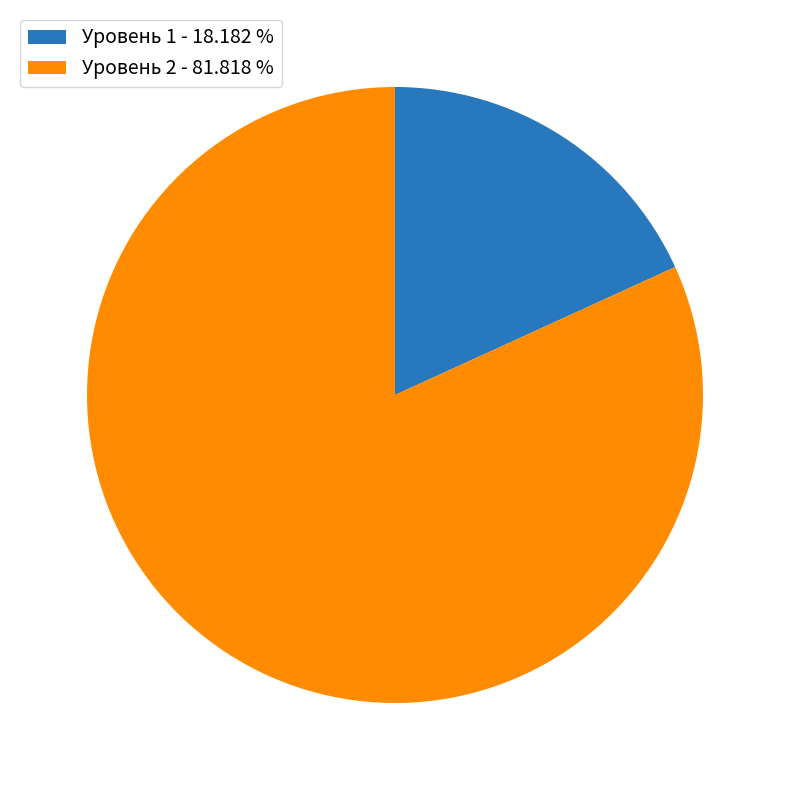

Which has a higher value, Уровень 1 - 18.182 % or Уровень 2 - 81.818 %?

Уровень 2 - 81.818 %